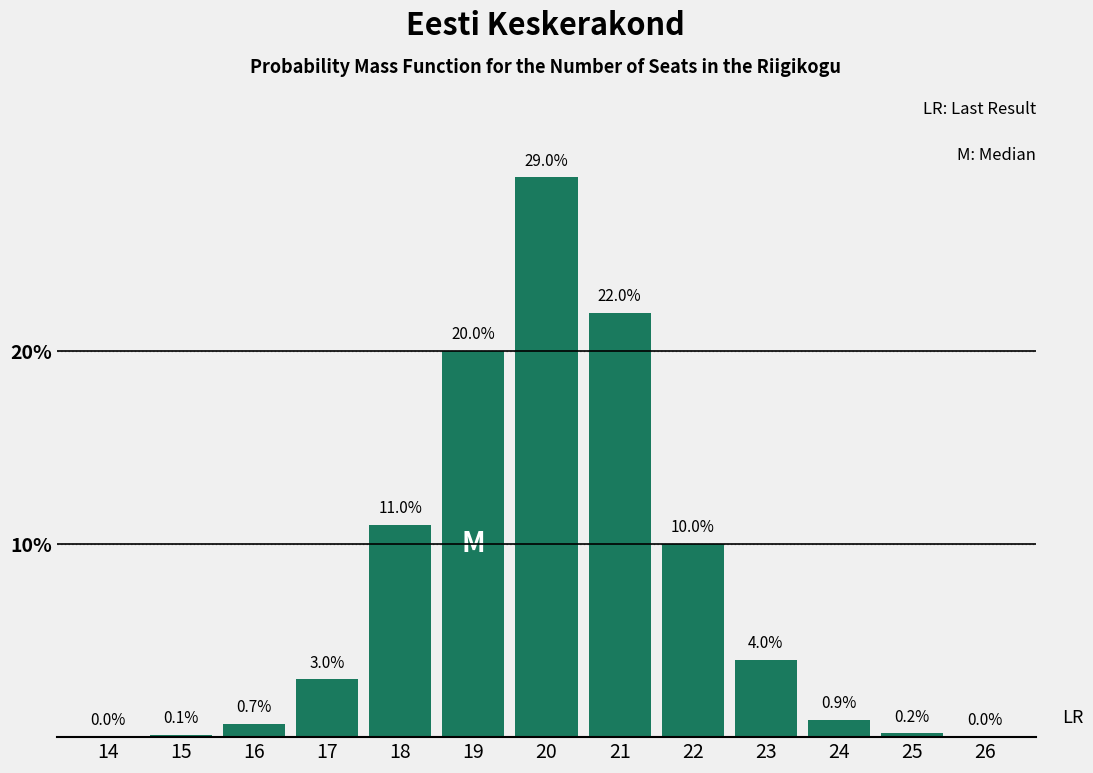

Reading left to right, what are all the values shown in this chart?

14=0.0	15=0.1	16=0.7	17=3.0	18=11.0	19=20.0	20=29.0	21=22.0	22=10.0	23=4.0	24=0.9	25=0.2	26=0.0